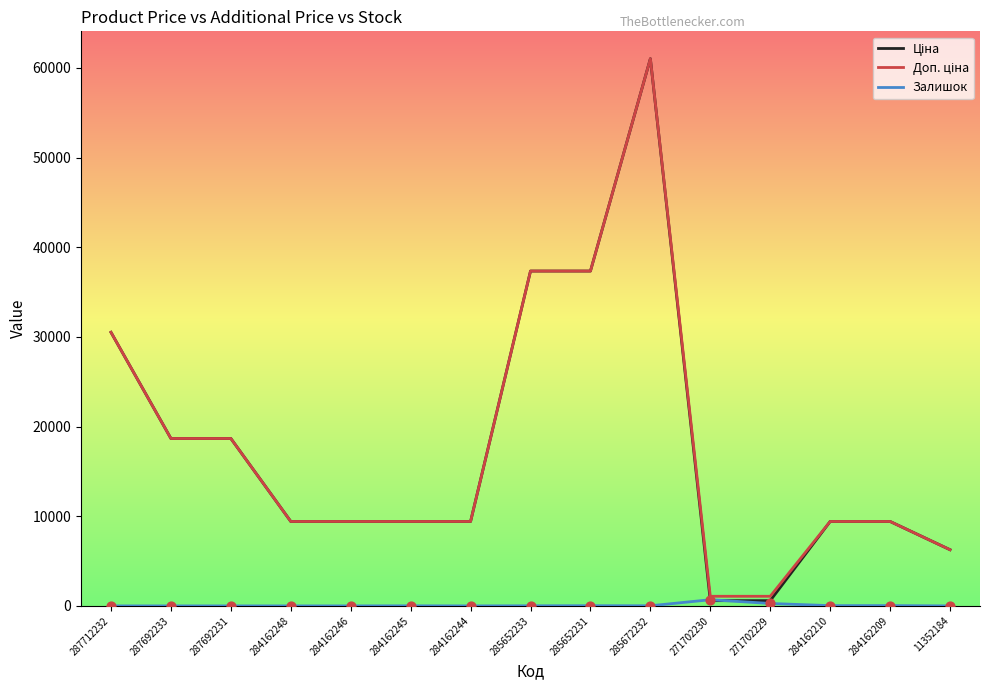

What is the difference between the highest and lowest values at 284162244?

9416.9